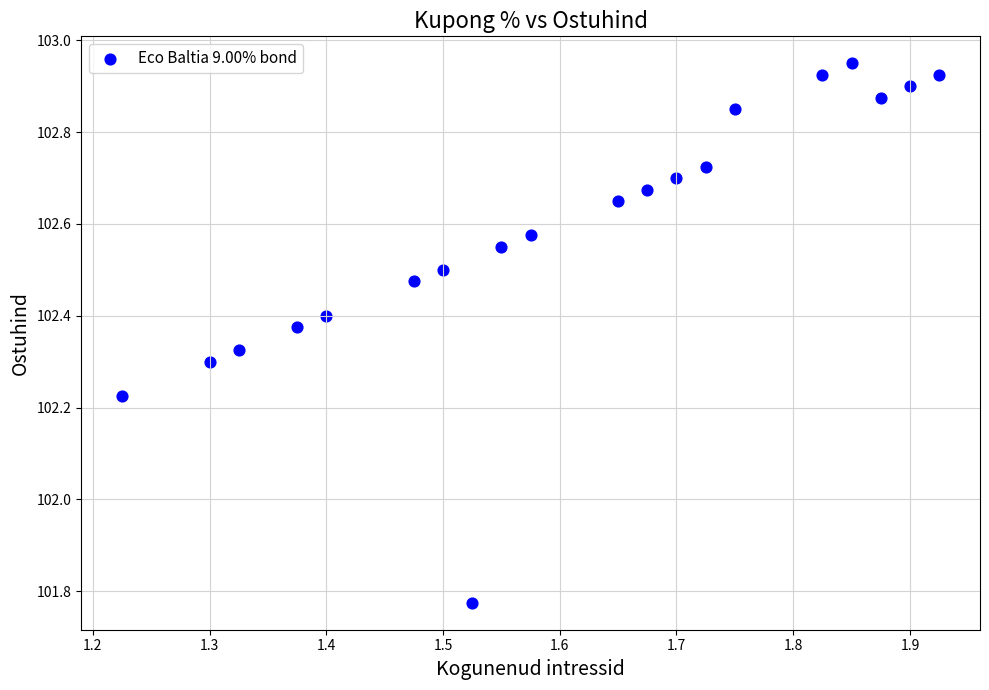

What is the range of Y values (max minus min)?

1.2